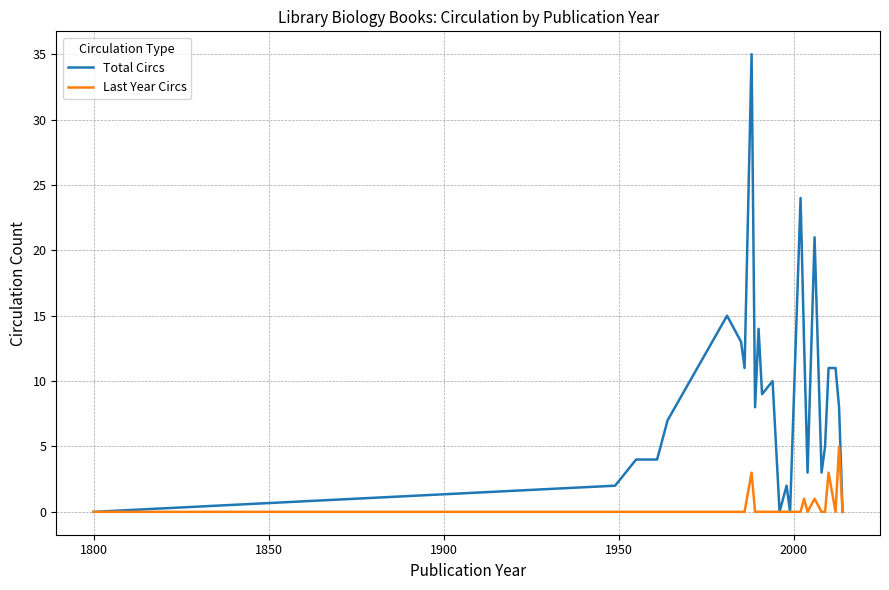

Which series has the widest spread of values?

Total Circs